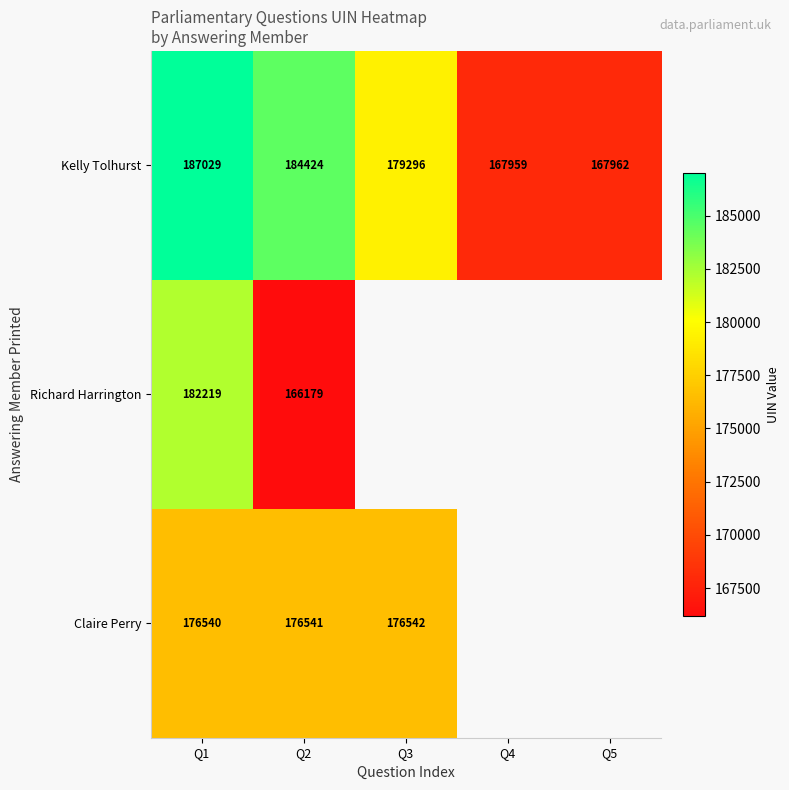

At how many categories does at least one series exceed 181902?

2